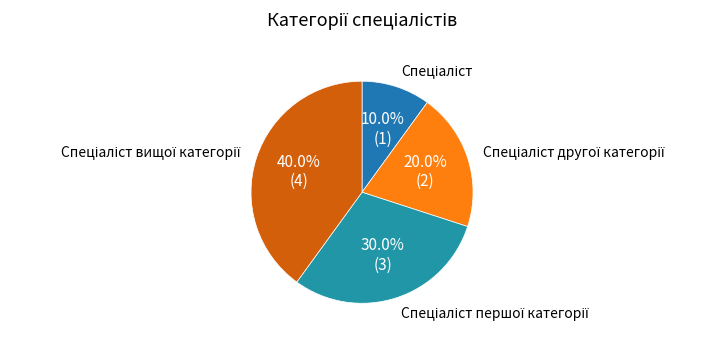

Count the number of slices in the pie.

4